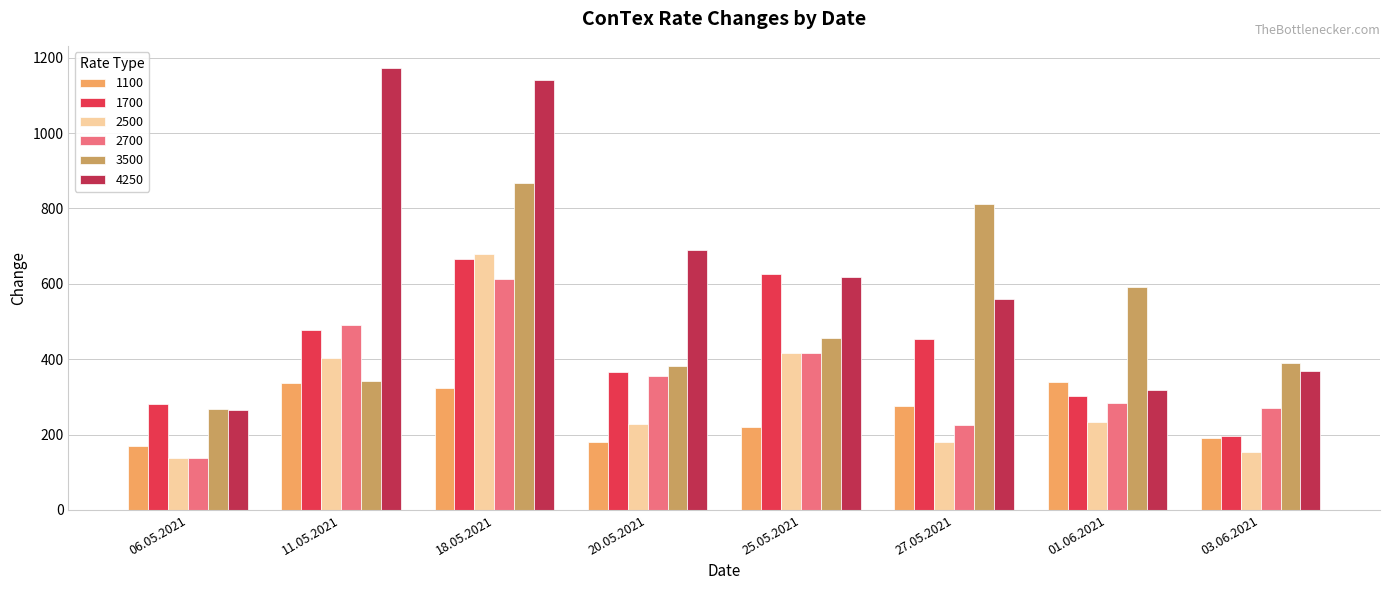

True or false: 1700 has a value of 477 at 11.05.2021.

True